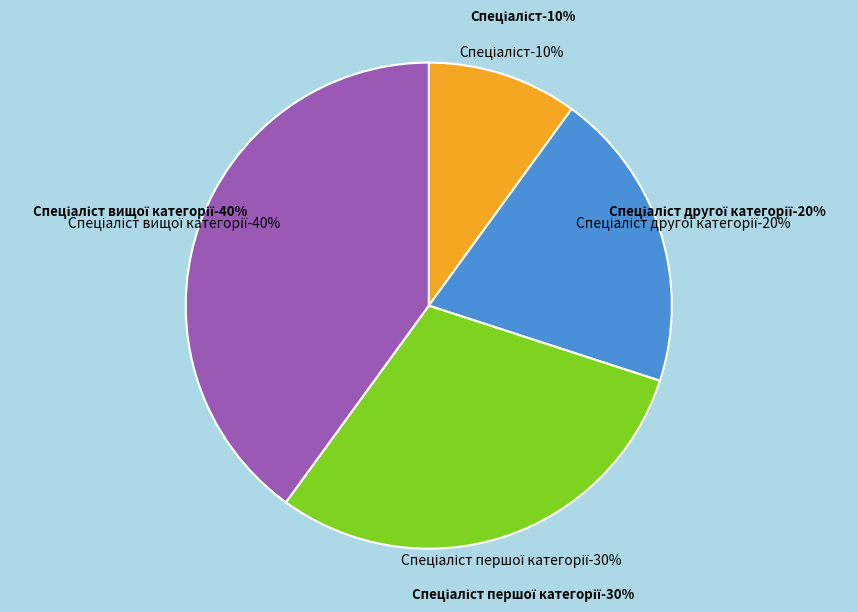

Rank the categories by value from lowest to highest.

Спеціаліст, Спеціаліст другої категорії, Спеціаліст першої категорії, Спеціаліст вищої категорії